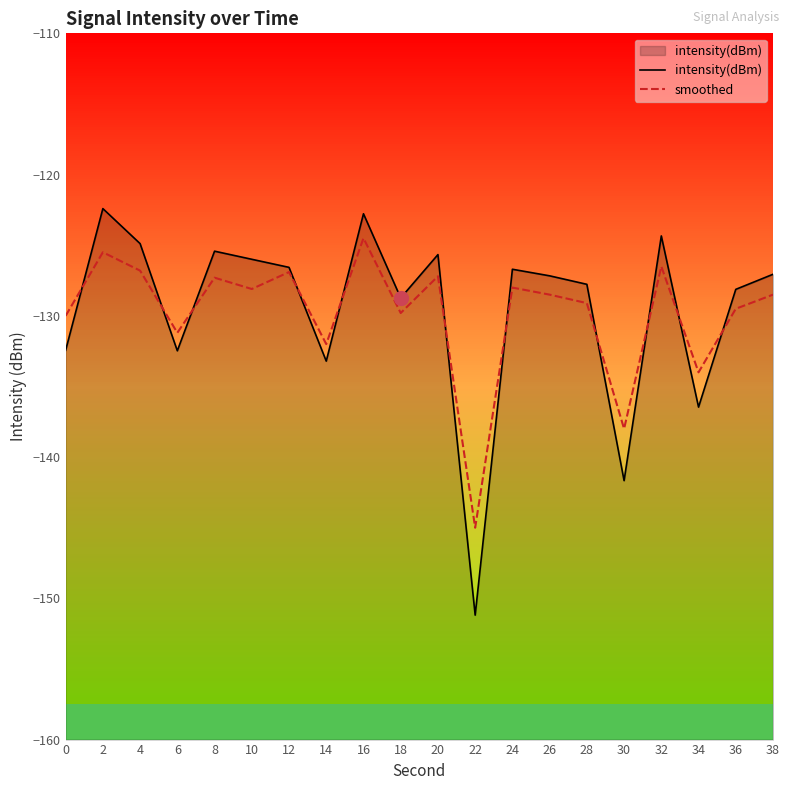

True or false: intensity(dBm) and smoothed cross at least once.

True